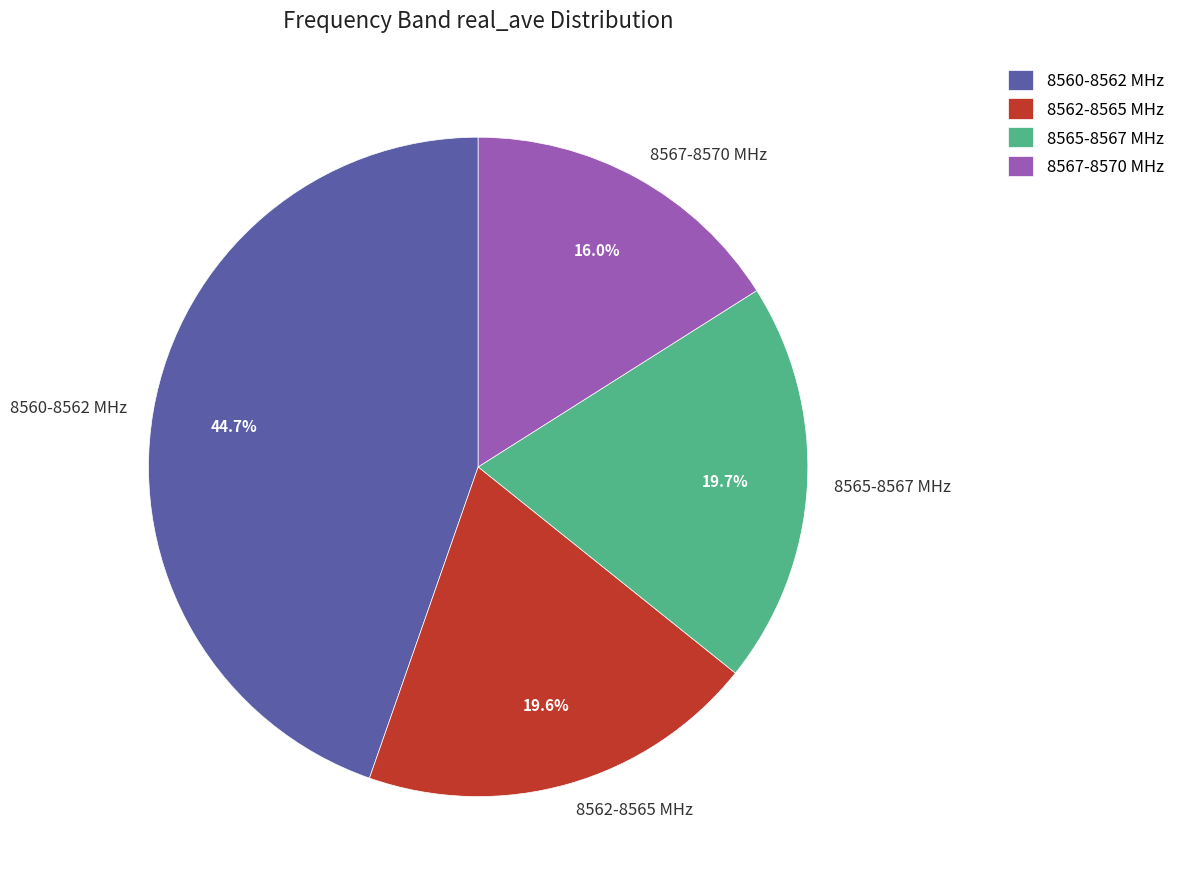

What is the ratio of the value at 8560-8562 MHz to the value at 8562-8565 MHz?

2.3